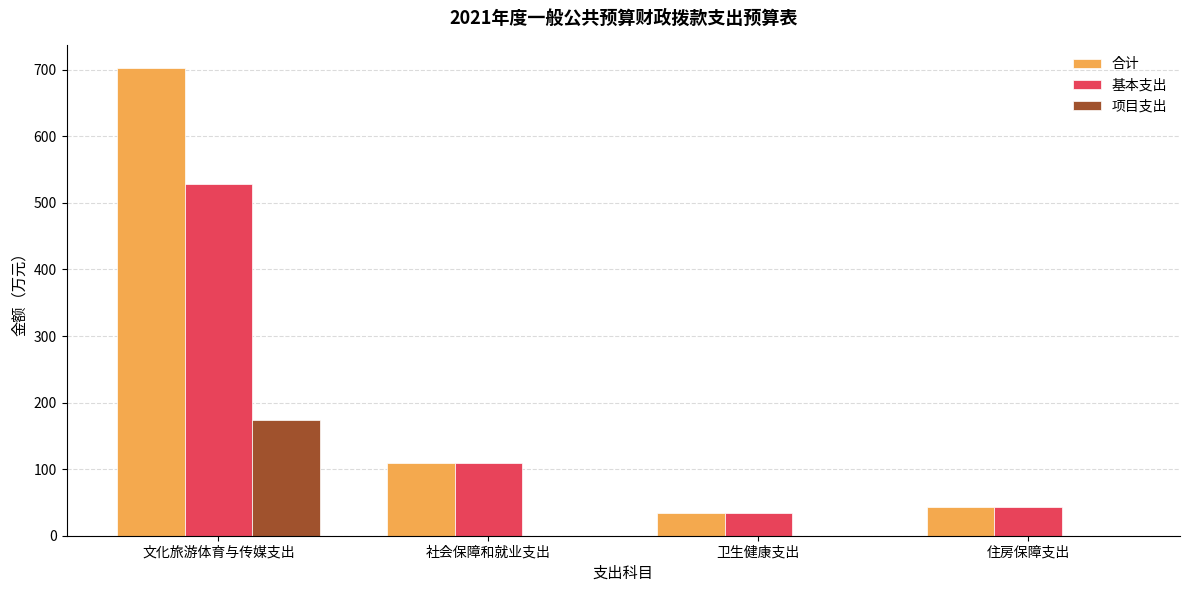

How many data points in 项目支出 are above 0?

1